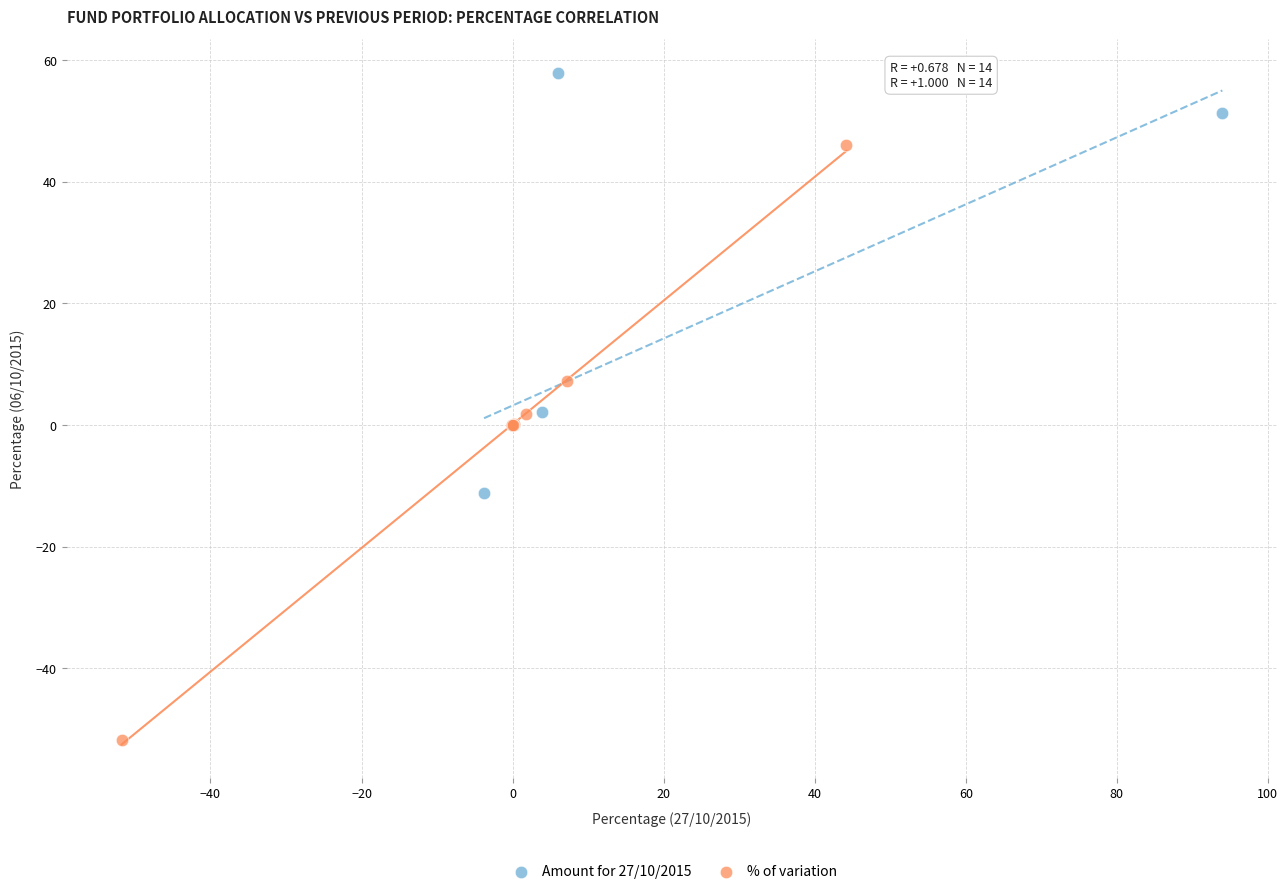

Which series has the largest Y range (max minus min)?

% of variation